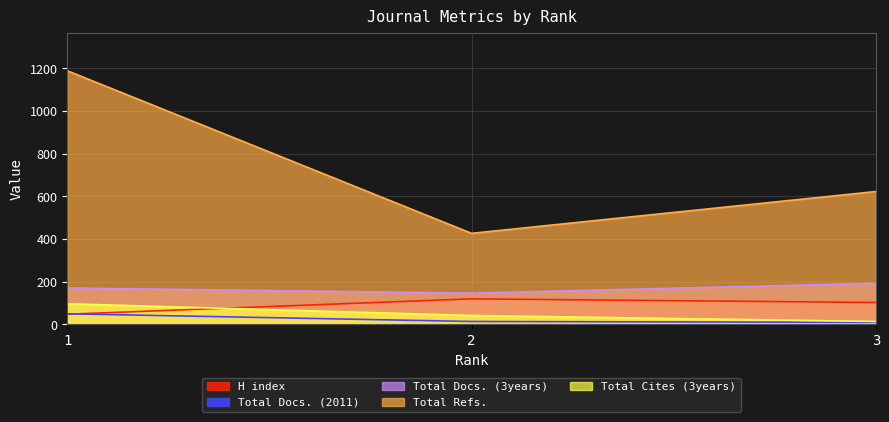

At which category is the sum across all series the highest?

1